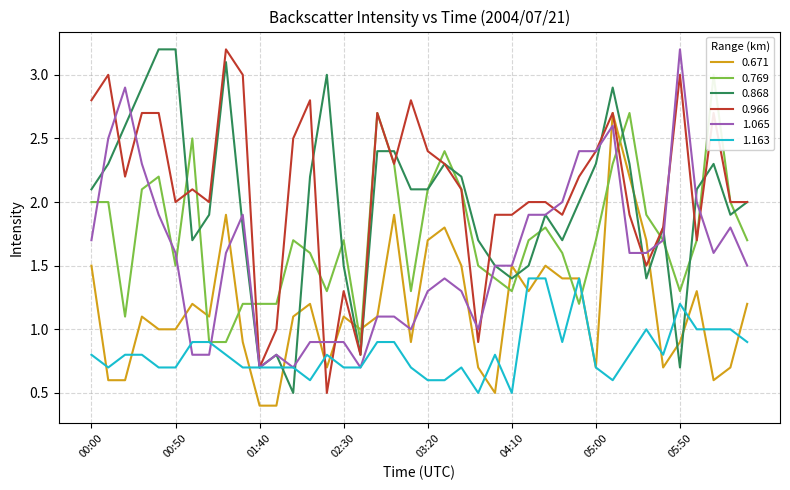

Rank the categories by 0.671 value from highest to lowest.

05:10, 05:20, 01:20, 03:00, 03:30, 03:20, 05:30, 00:00, 03:40, 04:10, 04:30, 04:40, 04:50, 04:20, 06:00, 01:00, 02:10, 06:30, 00:30, 01:10, 02:00, 02:30, 02:50, 00:40, 00:50, 02:40, 01:30, 03:10, 05:50, 02:20, 03:50, 05:00, 05:40, 06:20, 00:10, 00:20, 06:10, 04:00, 01:40, 01:50